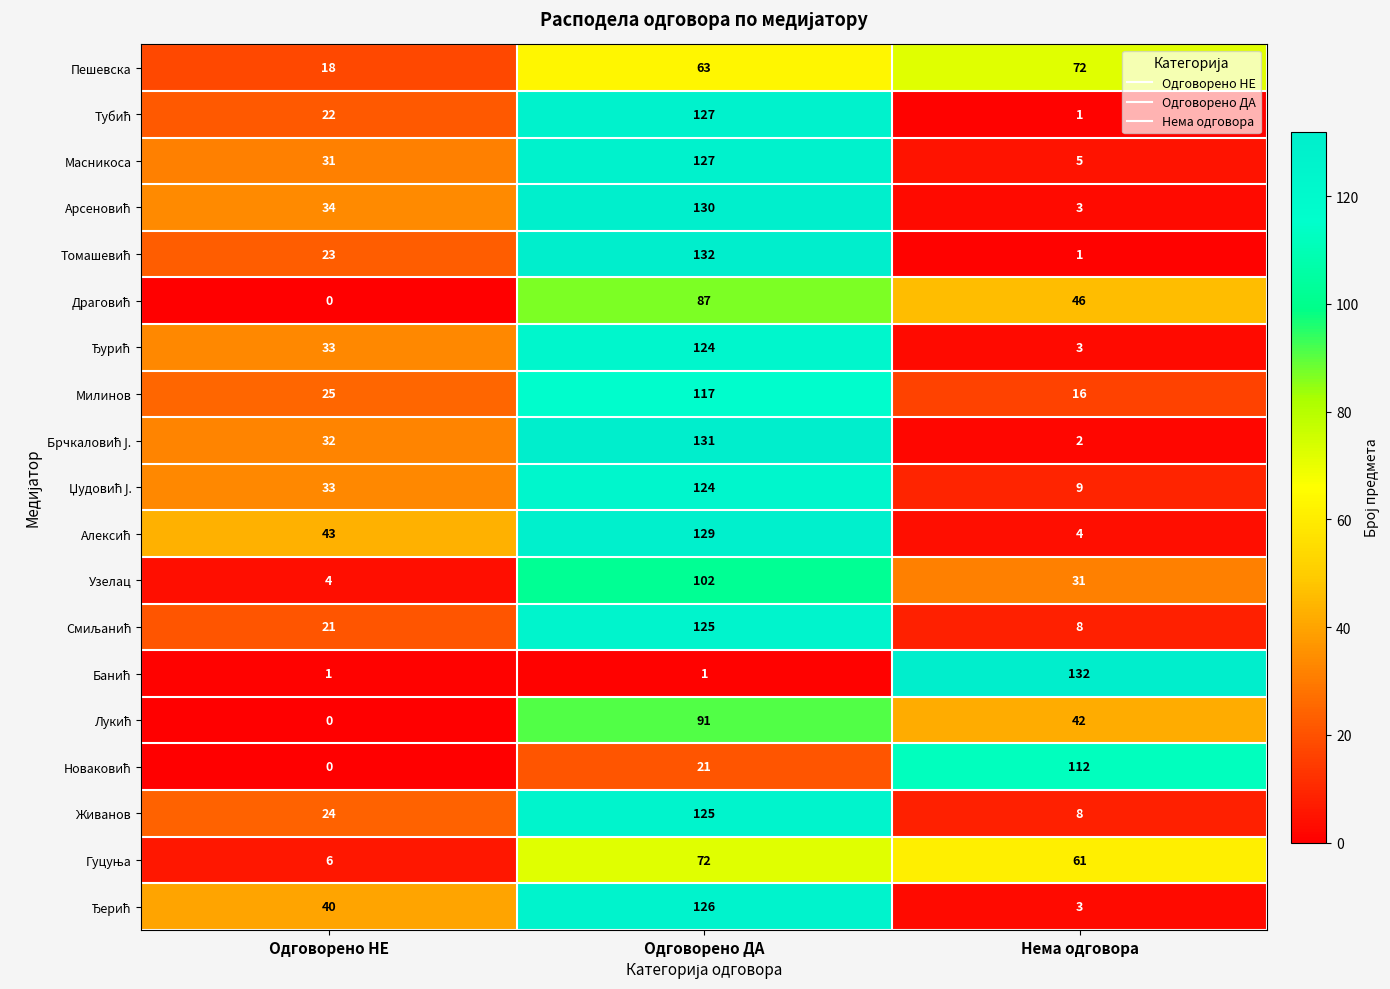

The Узелац series shows 102 at Одговорено ДА. True or false?

True